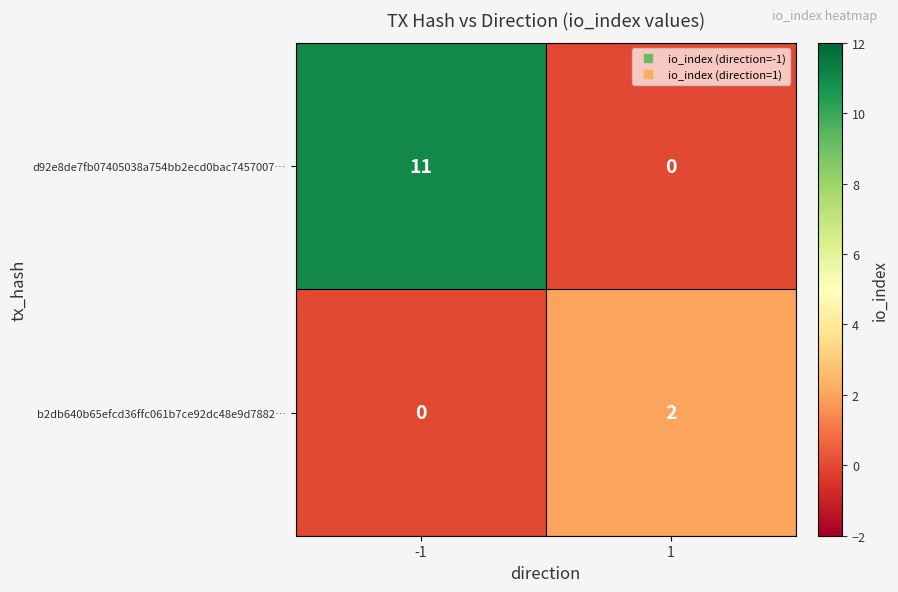

What is the spread (max minus min) of values at 1?

2